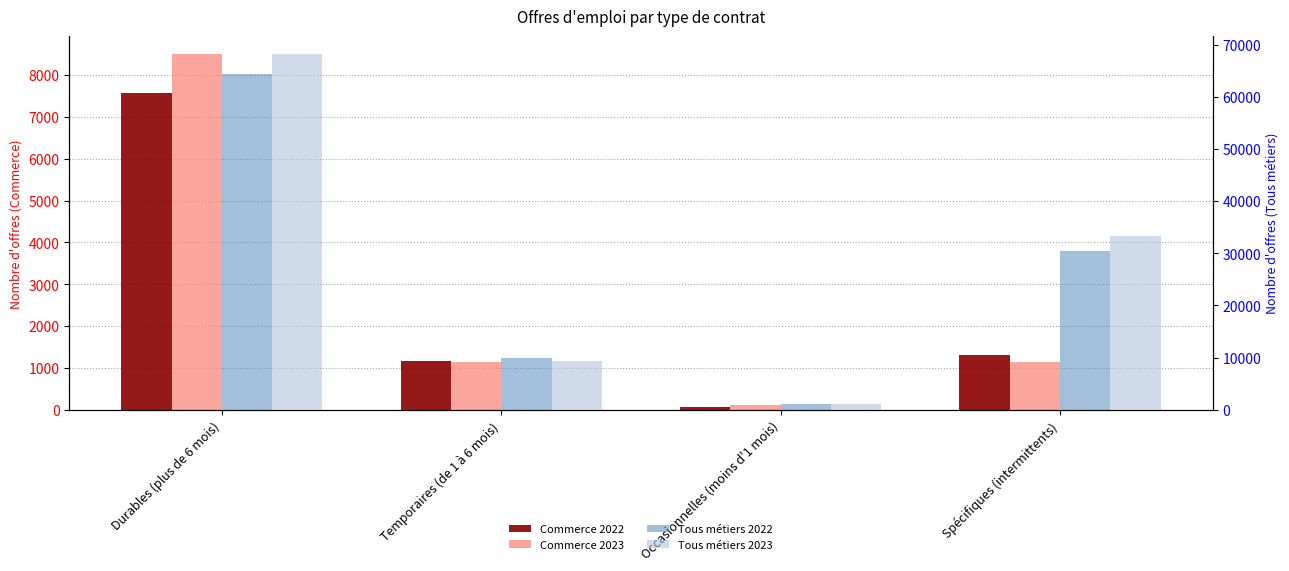

Reading left to right, list all the values displayed in this chart.

Commerce 2022: Durables (plus de 6 mois)=7563	Temporaires (de 1 à 6 mois)=1167	Occasionnelles (moins d'1 mois)=78	Spécifiques (intermittents)=1308
Commerce 2023: Durables (plus de 6 mois)=8505	Temporaires (de 1 à 6 mois)=1140	Occasionnelles (moins d'1 mois)=117	Spécifiques (intermittents)=1131
Tous métiers 2022: Durables (plus de 6 mois)=64315	Temporaires (de 1 à 6 mois)=9972	Occasionnelles (moins d'1 mois)=1082	Spécifiques (intermittents)=30450
Tous métiers 2023: Durables (plus de 6 mois)=68236	Temporaires (de 1 à 6 mois)=9277	Occasionnelles (moins d'1 mois)=1164	Spécifiques (intermittents)=33299